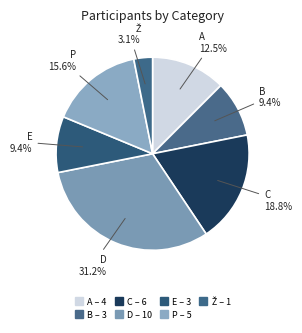

Does any single category account for the majority?

No